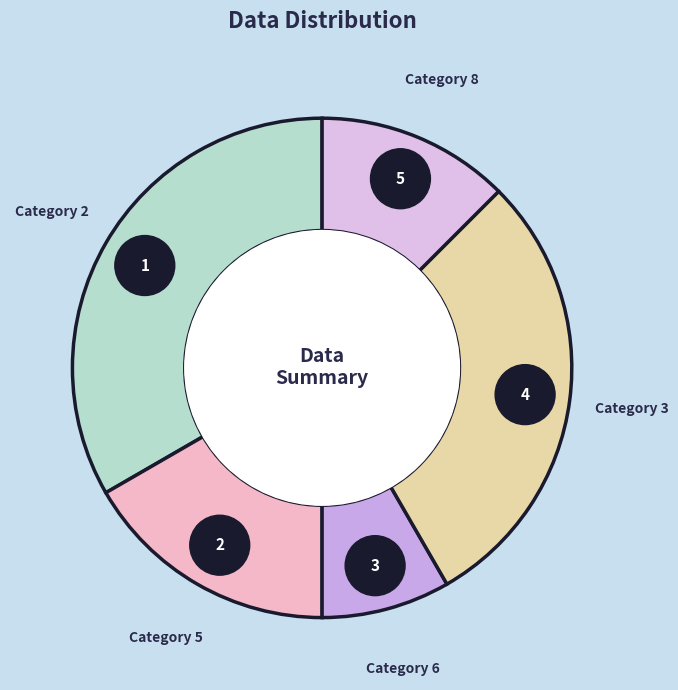

The 5 slice represents 6% of the pie. True or false?

False